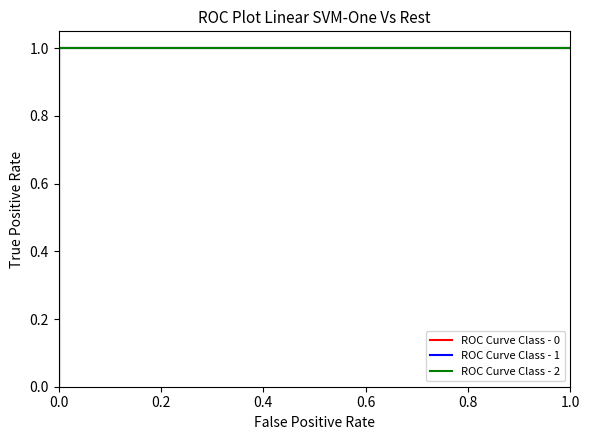

Reading left to right, list all the values displayed in this chart.

ROC Curve Class - 0: 0	1	1	1
ROC Curve Class - 1: 0	1	1	1
ROC Curve Class - 2: 0	1	1	1